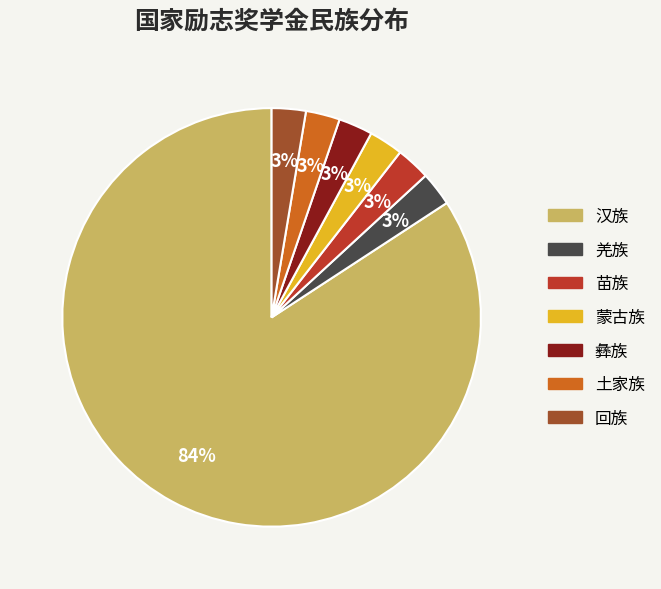

To the nearest percent, what is the average slice percentage?

14%